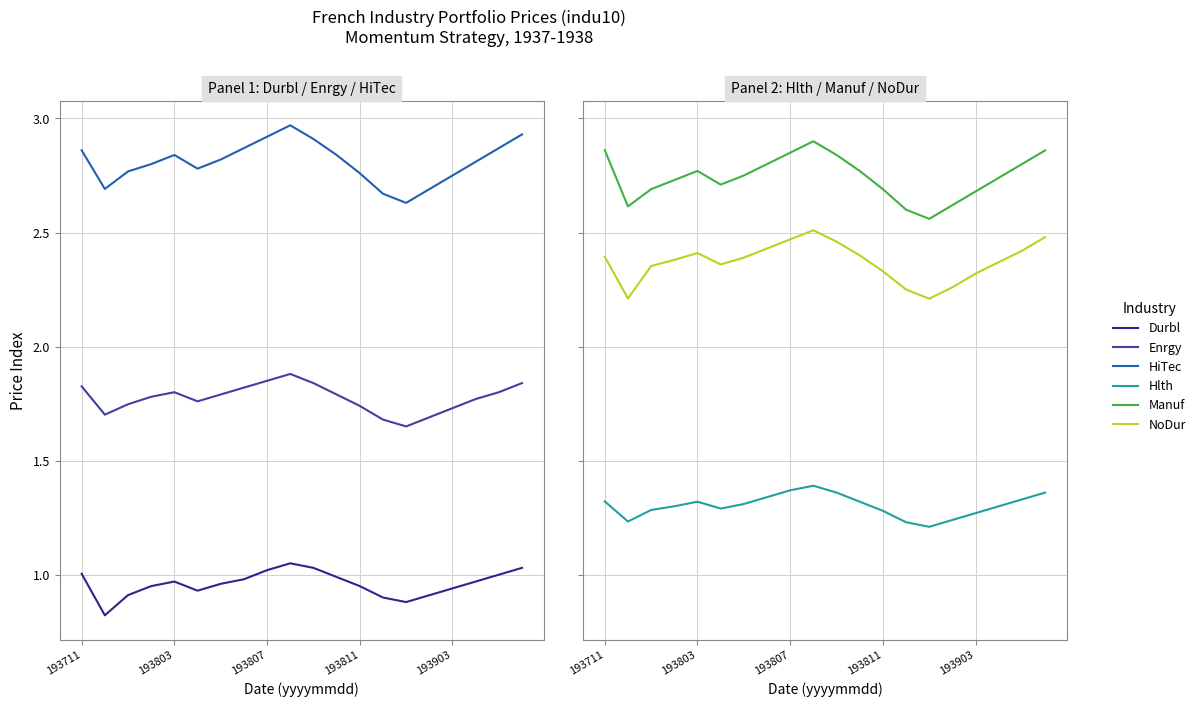

How many data points does each series have?

20